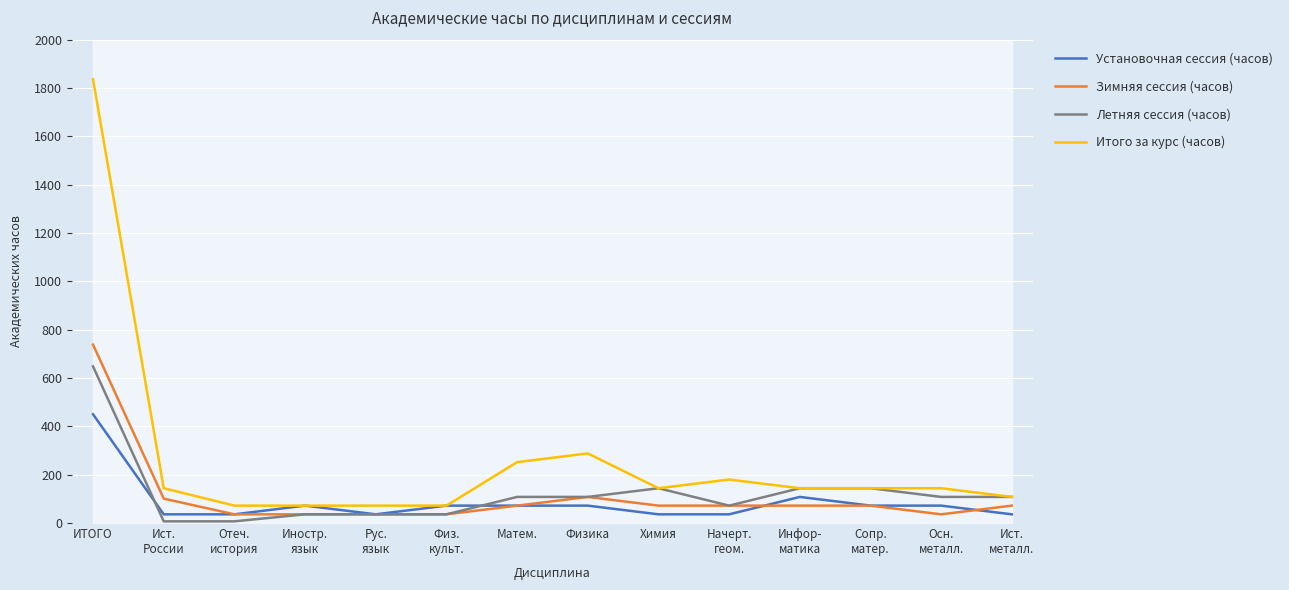

What position from the right is Сопр.
матер.?

3